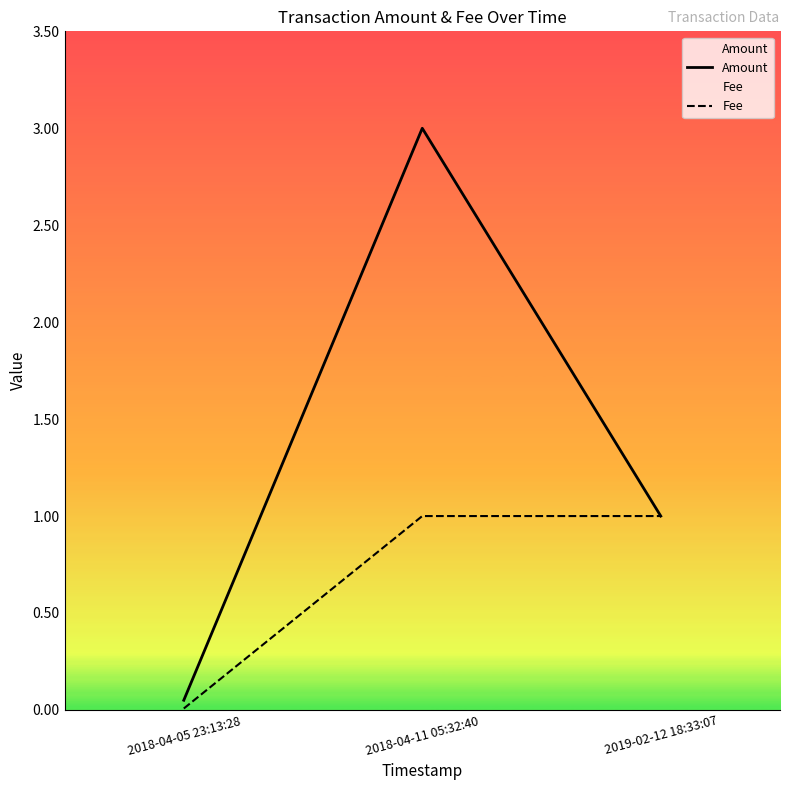

True or false: Fee has a value of 0.6 at 2019-02-12 18:33:07.

False